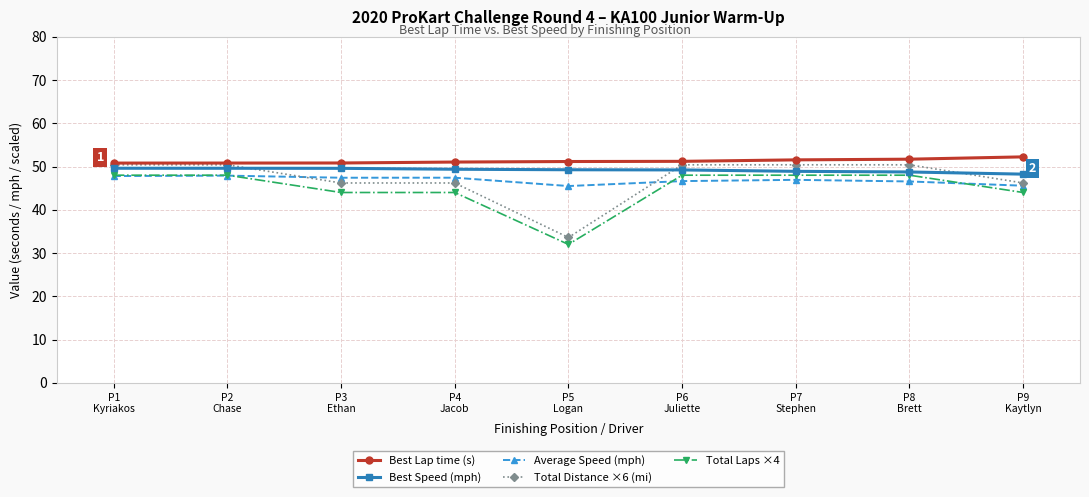

What is the label of the 8th point from the left?

P8
Brett